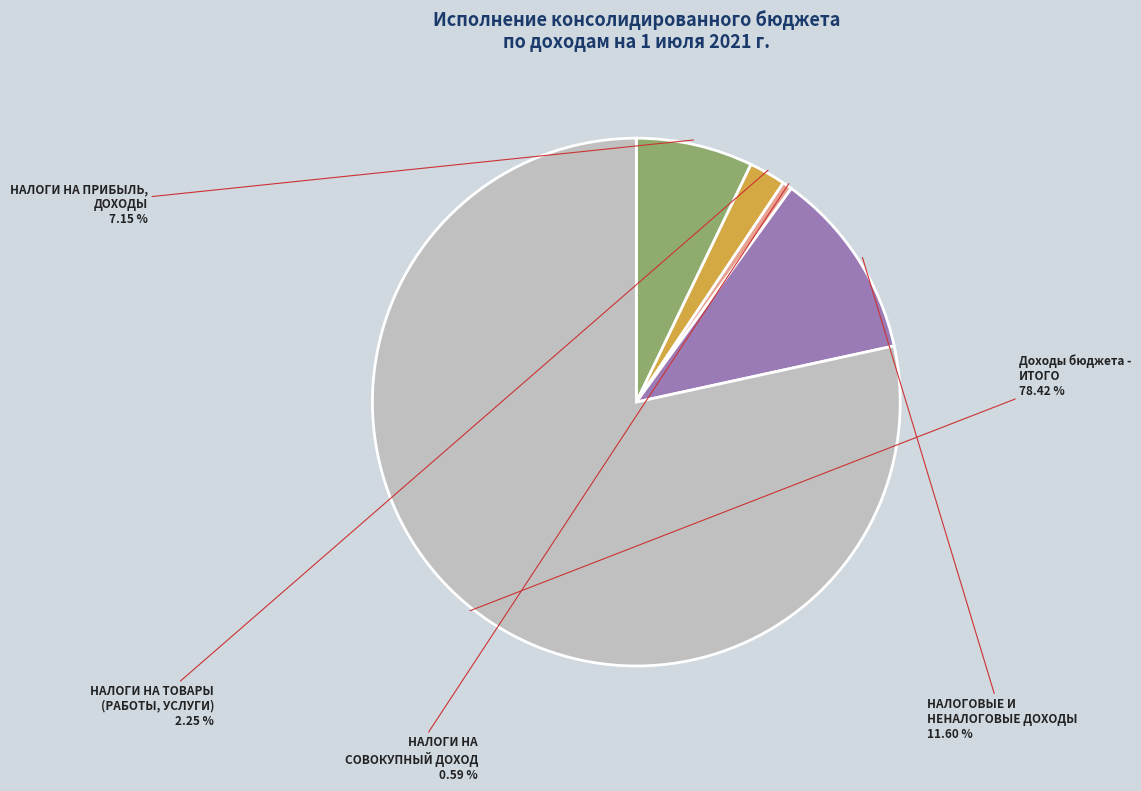

Do НАЛОГОВЫЕ И НЕНАЛОГОВЫЕ ДОХОДЫ and НАЛОГИ НА ПРИБЫЛЬ, ДОХОДЫ together represent more than half of the pie?

No